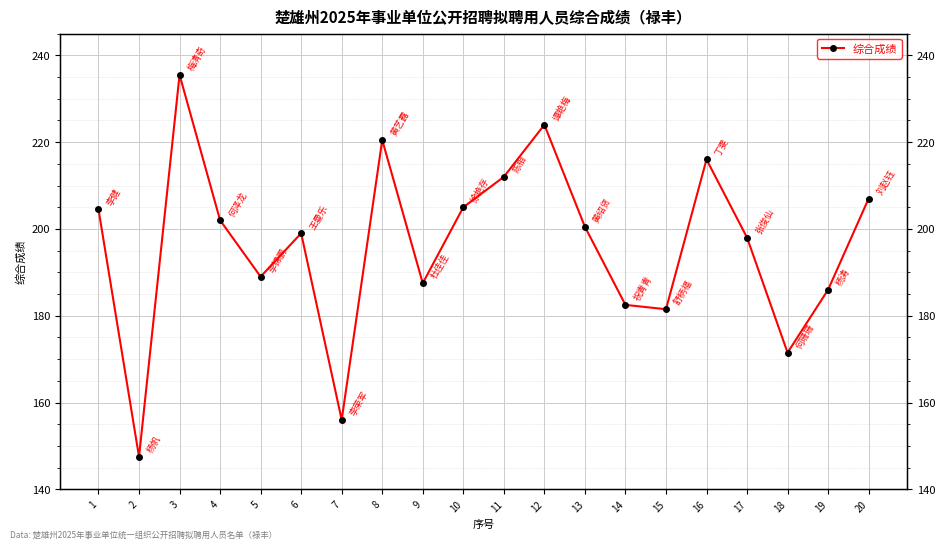

What is the value of the 18th point from the left?

171.5